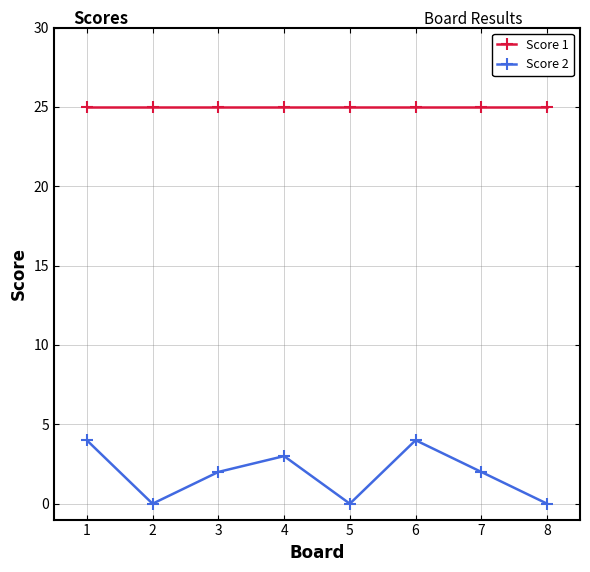

Reading left to right, transcribe all the data shown in this chart.

Score 1: 25	25	25	25	25	25	25	25
Score 2: 4	0	2	3	0	4	2	0